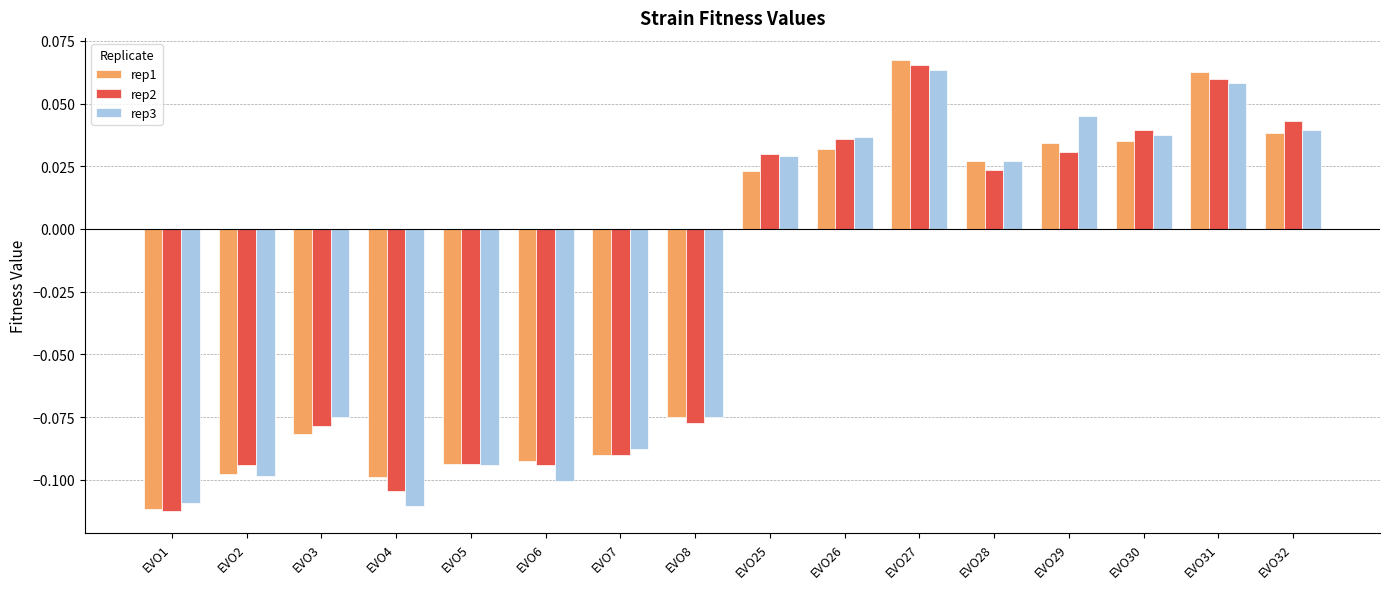

At which category does the chart reach its peak across all series?

EVO27